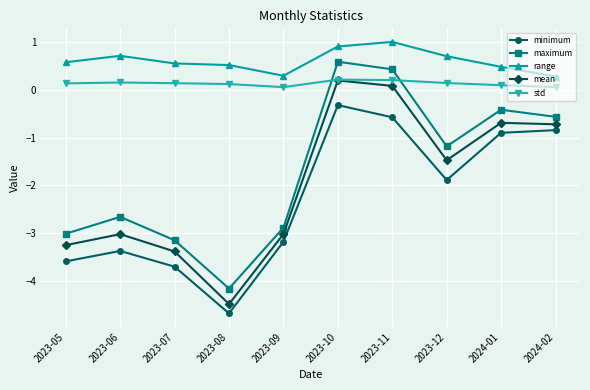

Is it true that range equals 0.3 at 2023-05?

False